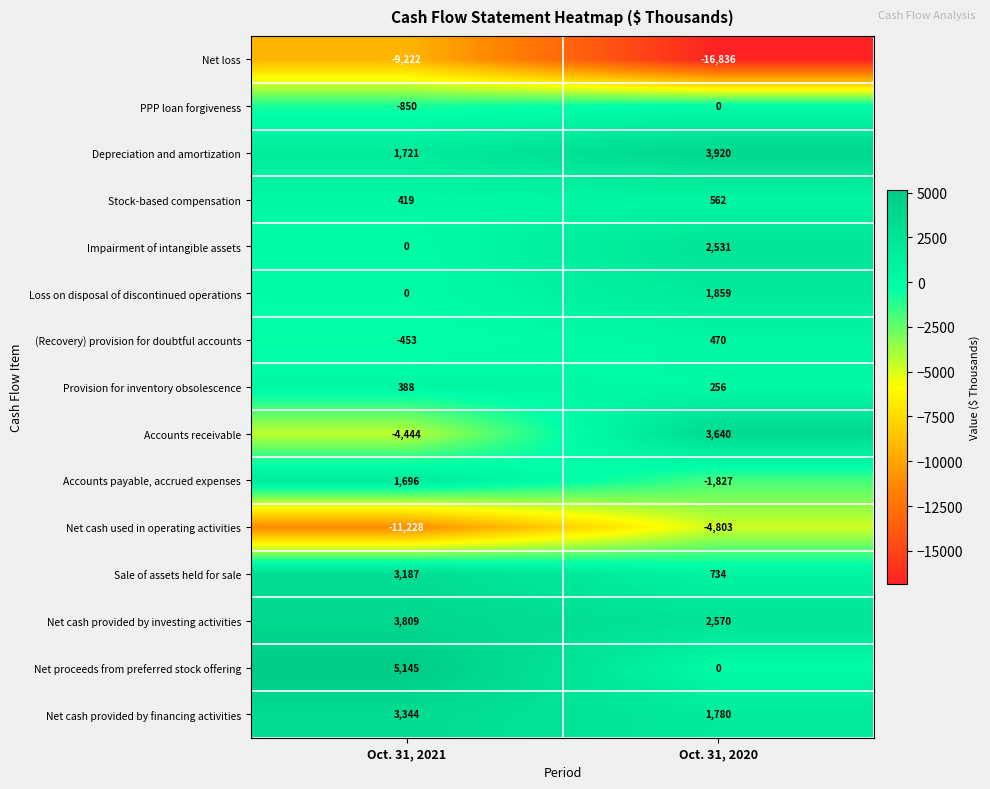

Between Oct. 31, 2021 and Oct. 31, 2020, which series saw the biggest shift?

Accounts receivable